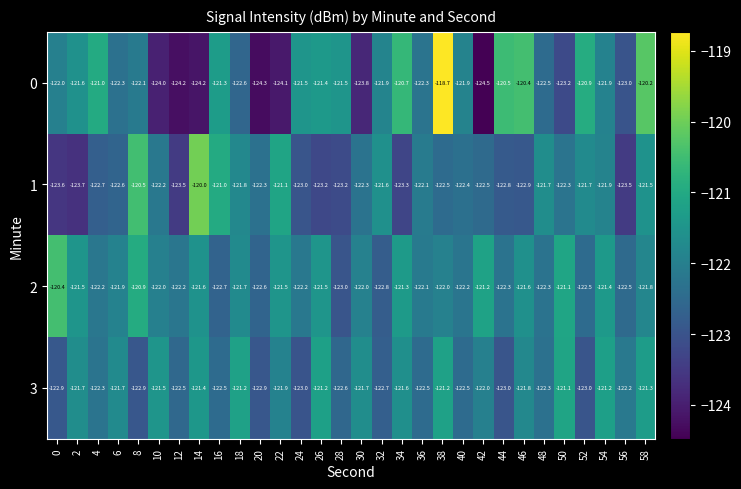

Rank the series by their average value, from lowest to highest.

1, 0, 3, 2